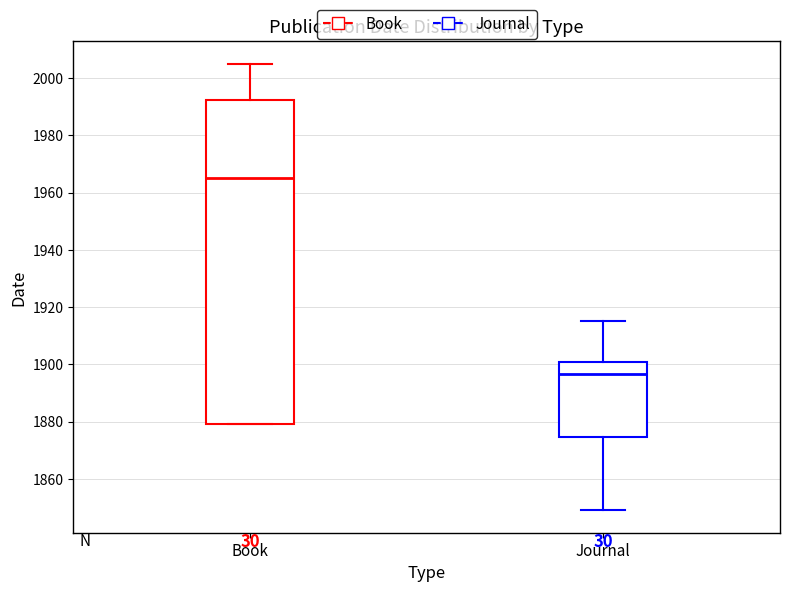

Reading left to right, transcribe this box plot: for each box, give where its median line is, the range the box spans, and where its two whiskers end, as read against the y-axis. The values are not printed on the chart, so give them approximately, as read against the axis.

Book: median 1966, box 1880 to 1992, whiskers 1880 to 2006
Journal: median 1896, box 1874 to 1900, whiskers 1850 to 1916